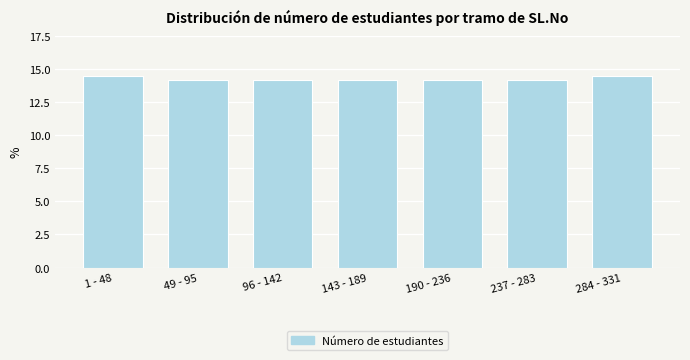

Reading left to right, what are all the values shown in this chart?

14.5	14.2	14.2	14.2	14.2	14.2	14.5